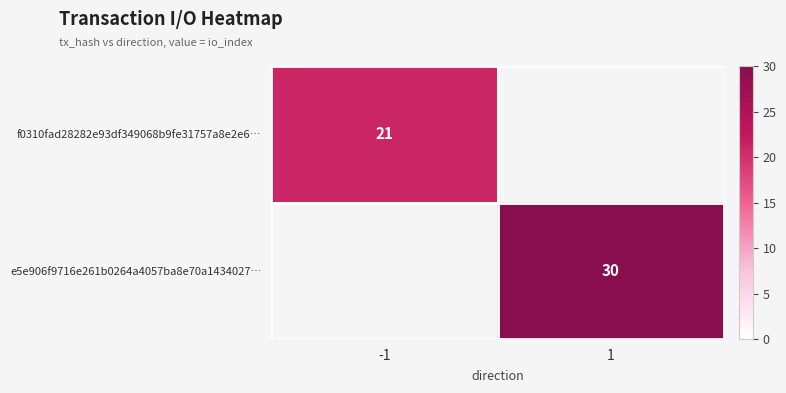

The e5e906f9716e261b0264a4057ba8e70a1434027… series shows 30 at 1. True or false?

True